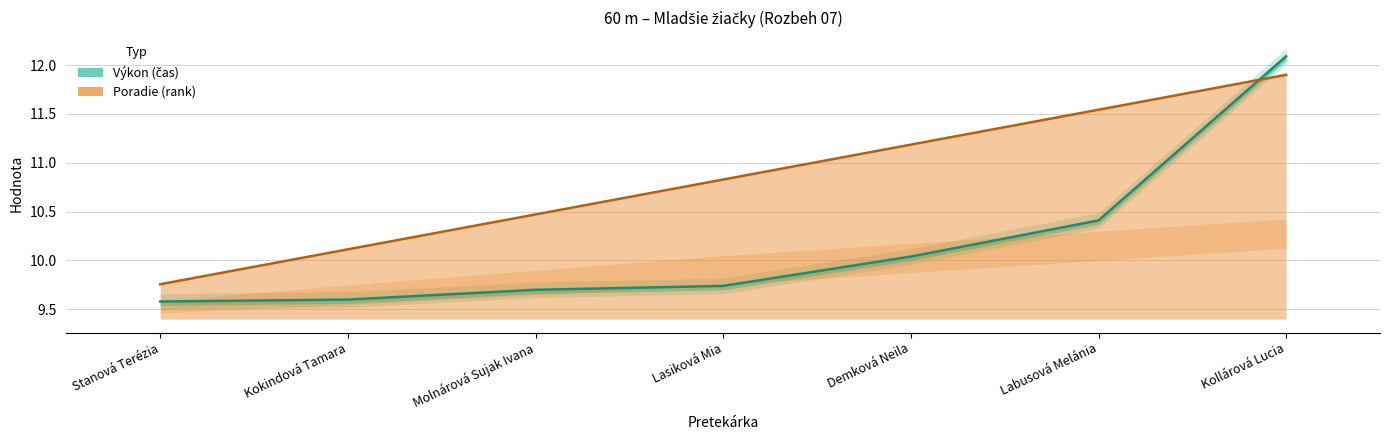

What is the sum of all Výkon values?

71.2